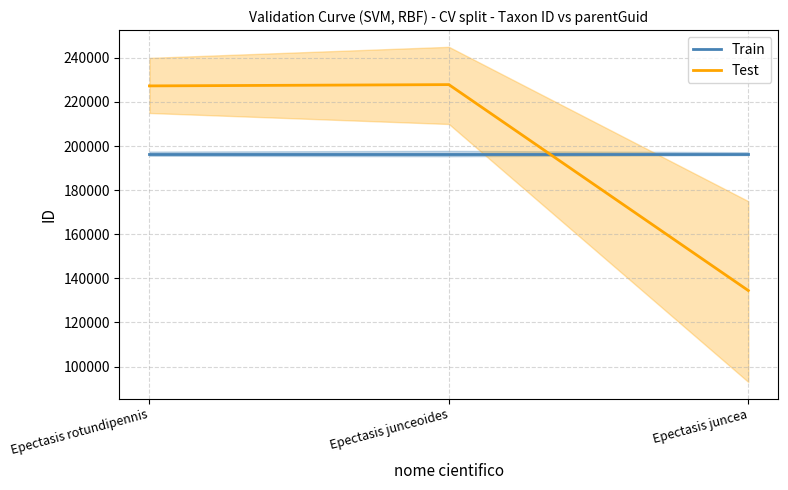

At which category is the sum across all series the highest?

Epectasis junceoides